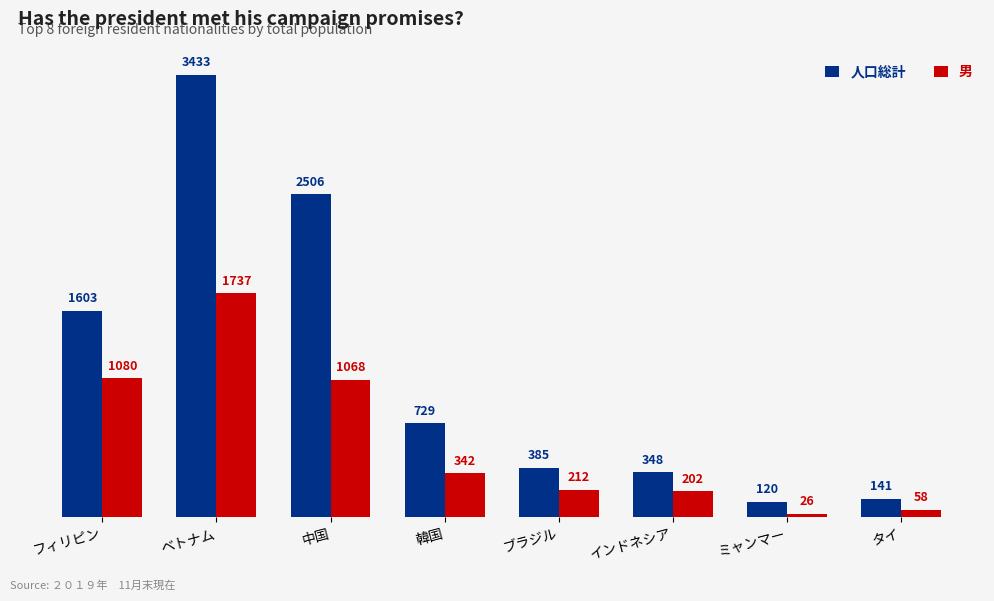

How many bars are there in total?

16